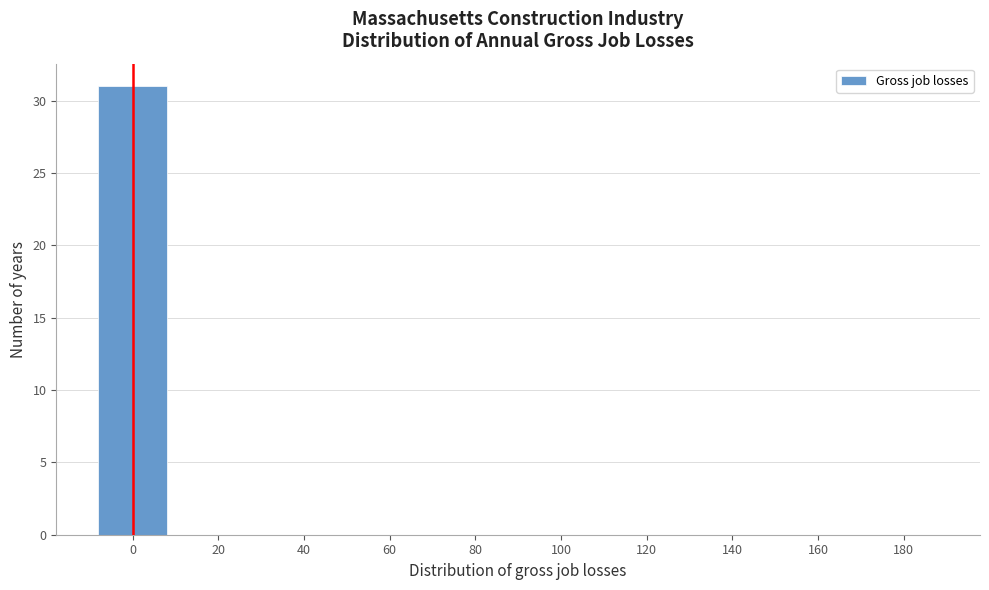

Reading left to right, transcribe all the data shown in this chart.

0=31	20=0	40=0	60=0	80=0	100=0	120=0	140=0	160=0	180=0